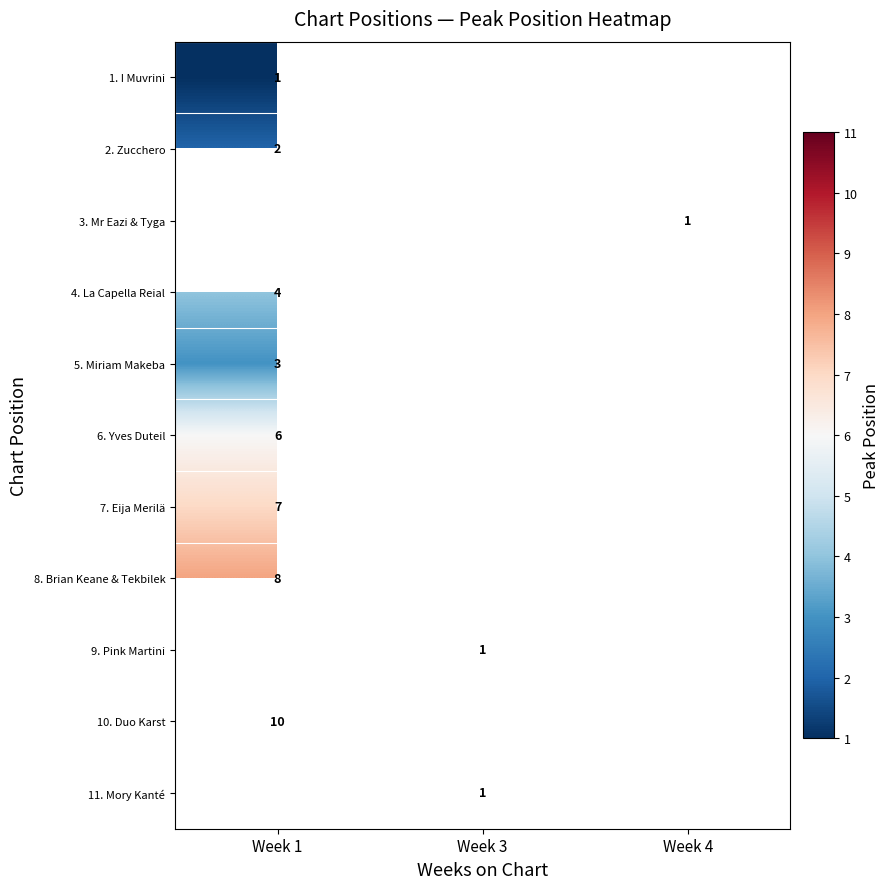

Which category has the highest value across all series?

Week 1